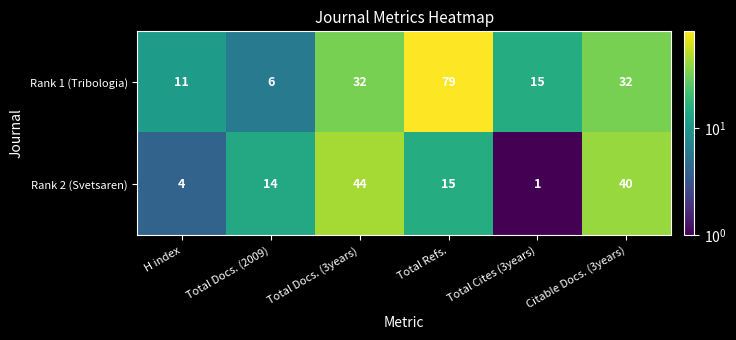

What is the total value across all series at Total Docs. (2009)?

20